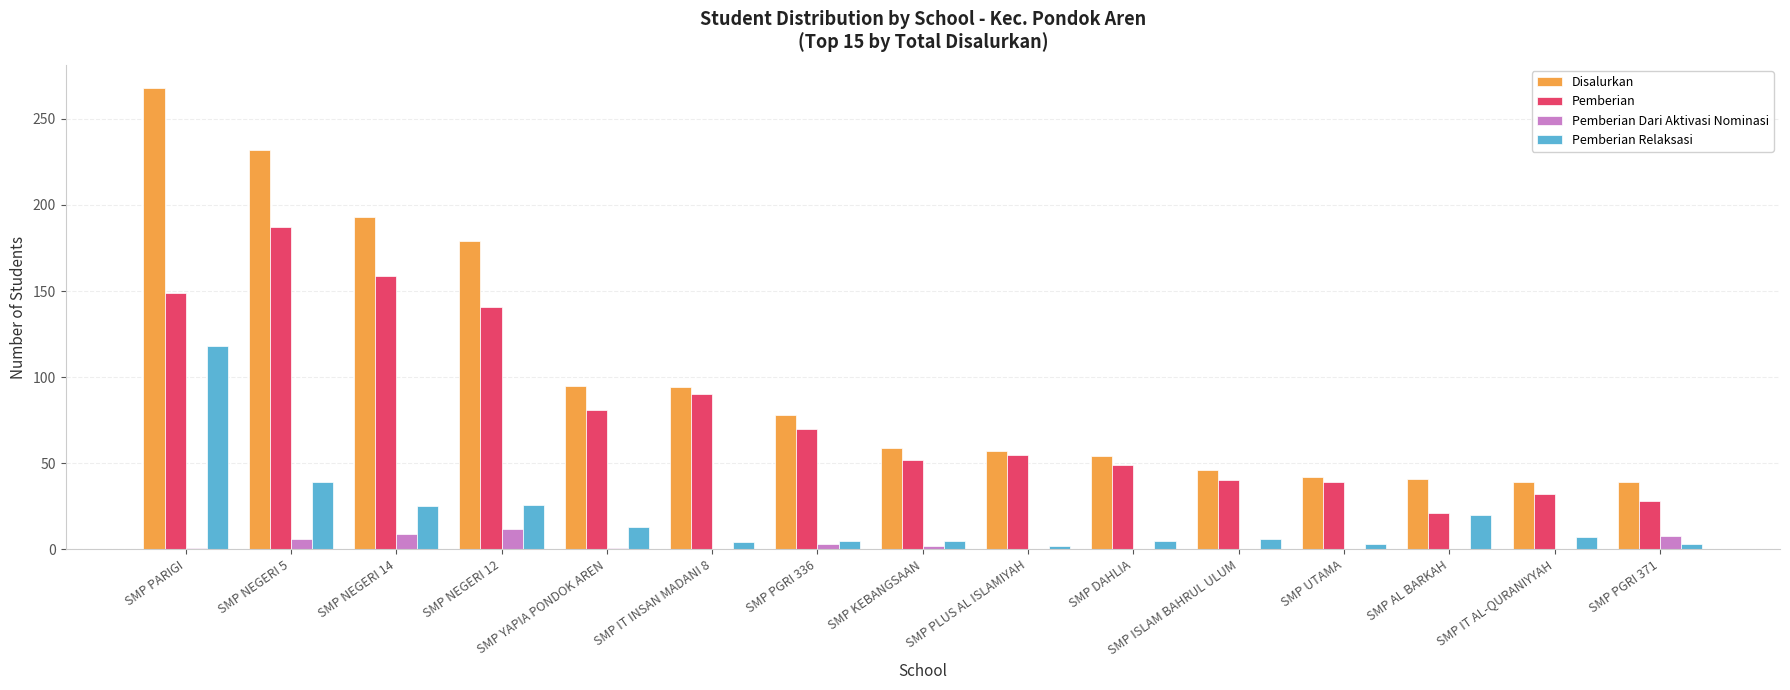

Which series changed the most between SMP NEGERI 14 and SMP PLUS AL ISLAMIYAH?

Disalurkan